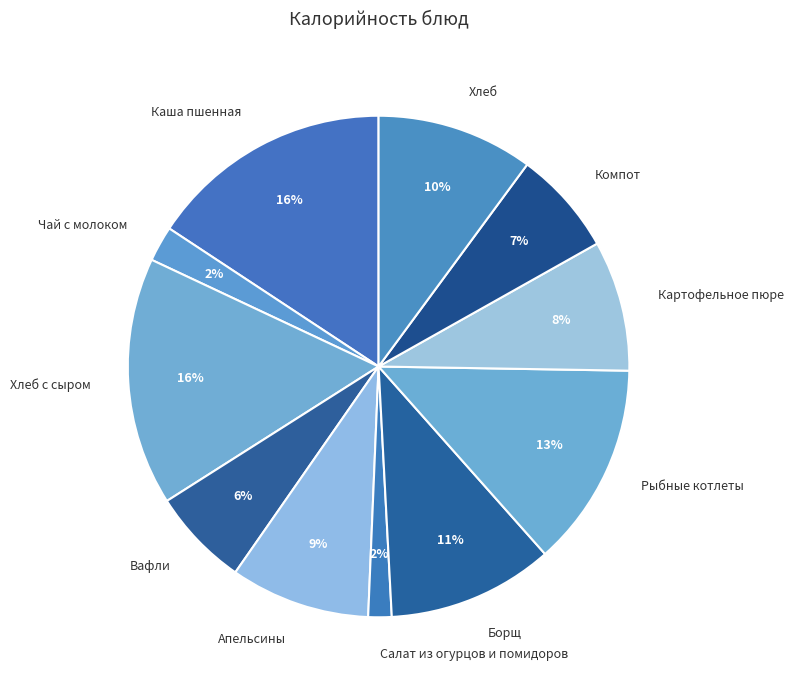

Is the sum of Компот and Борщ greater than half?

No